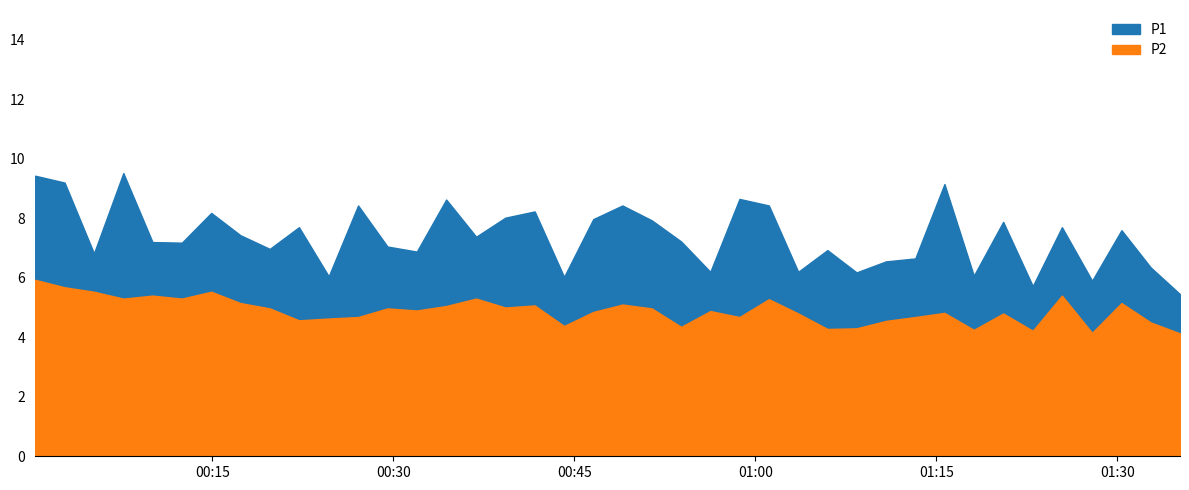

Is the value of P1 at 28 greater than the value of P2 at 5?

Yes